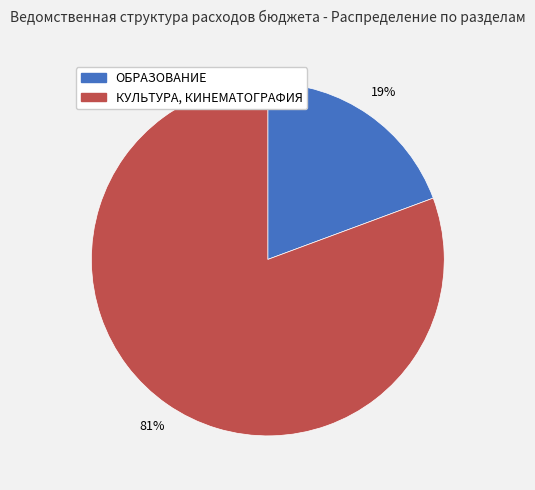

Rank the categories by value from lowest to highest.

ОБРАЗОВАНИЕ, КУЛЬТУРА, КИНЕМАТОГРАФИЯ